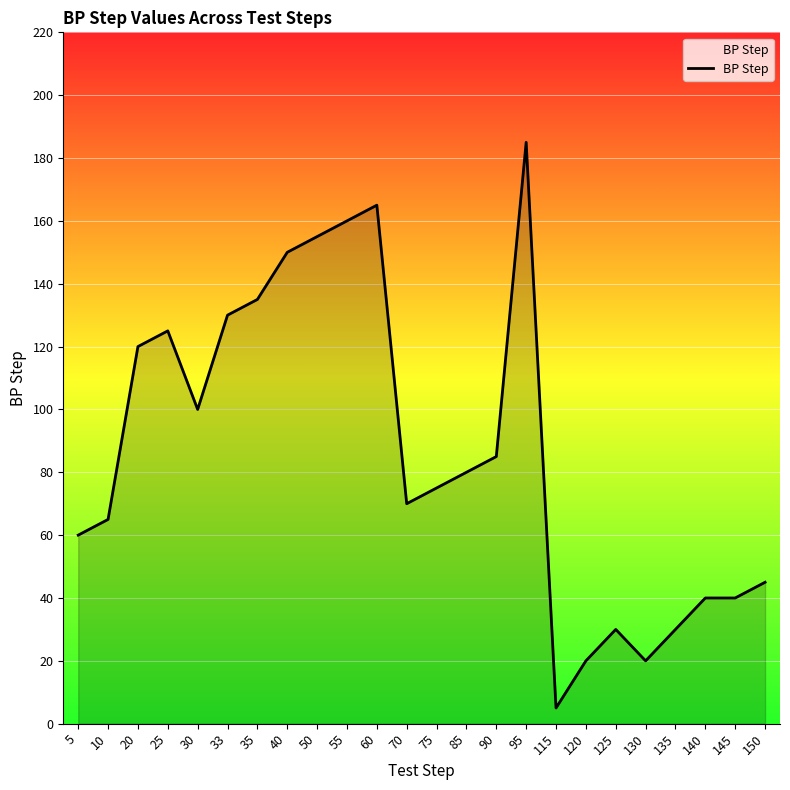

At which category does the data reach its first local peak?

25